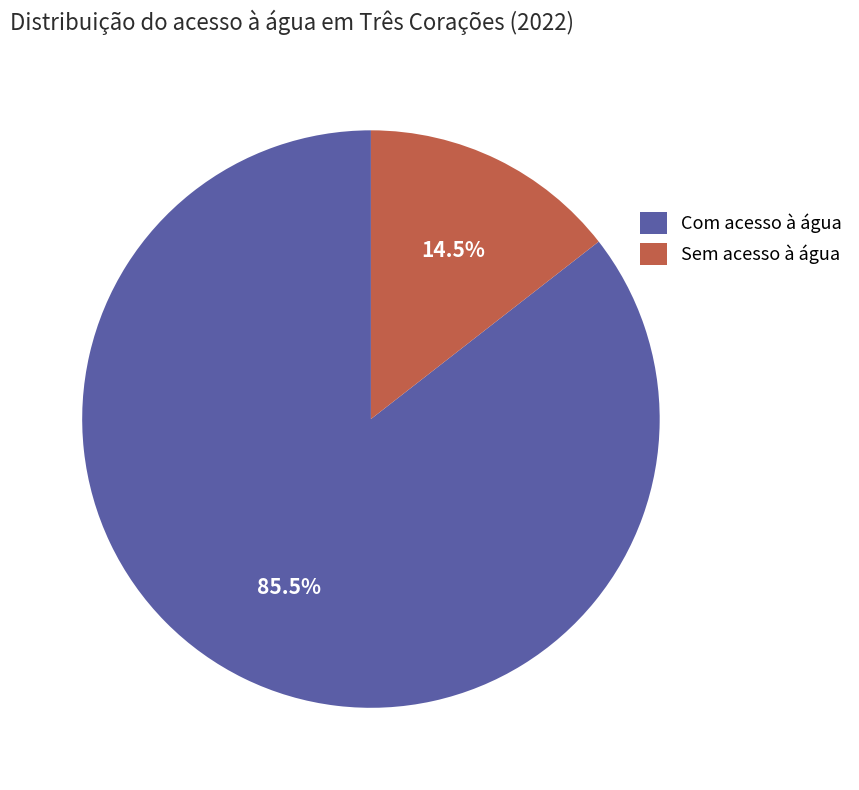

To the nearest percent, what is the difference between the largest and smallest slice percentages?

71%